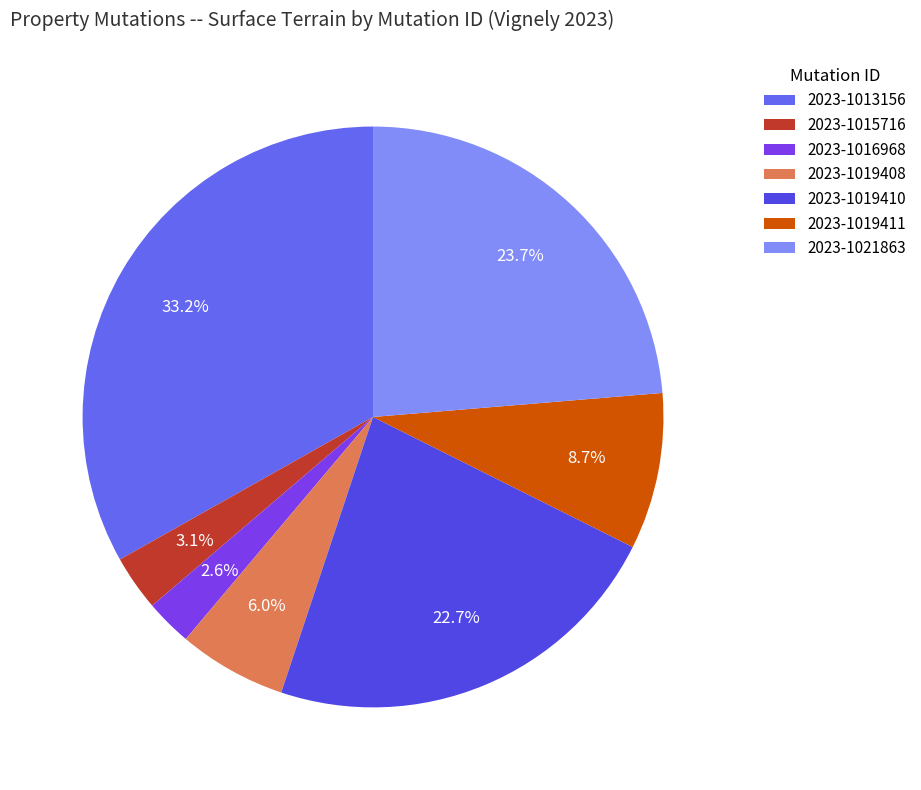

What percentage is the 2023-1013156 slice, to the nearest percent?

33%